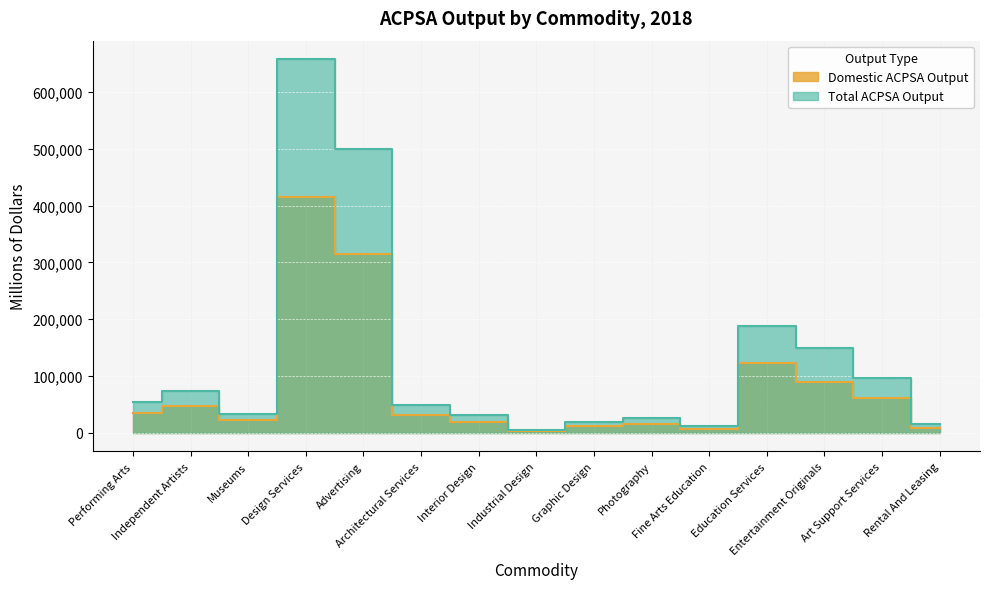

Which series has the largest range (max minus min)?

Total ACPSA Output